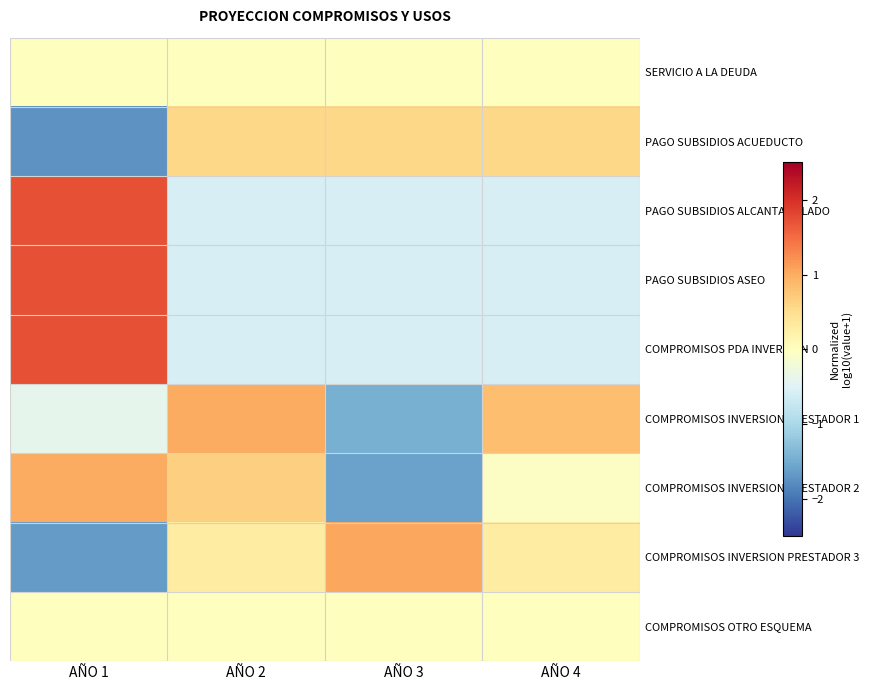

Rank the series at AÑO 4 from highest to lowest value.

COMPROMISOS INVERSION PRESTADOR 1, PAGO SUBSIDIOS ACUEDUCTO, COMPROMISOS INVERSION PRESTADOR 3, SERVICIO A LA DEUDA, COMPROMISOS OTRO ESQUEMA, COMPROMISOS INVERSION PRESTADOR 2, PAGO SUBSIDIOS ALCANTARILLADO, COMPROMISOS PDA INVERSION, PAGO SUBSIDIOS ASEO